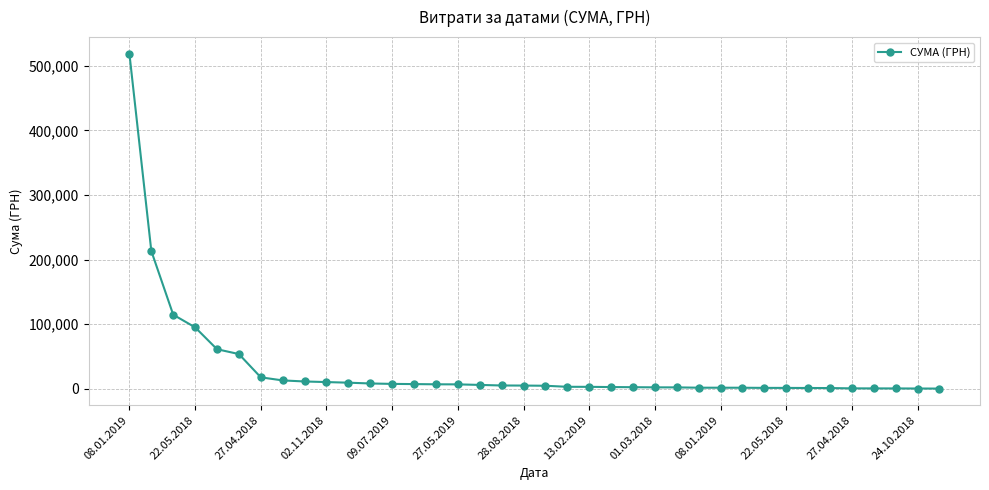

How many lines are shown in the chart?

1